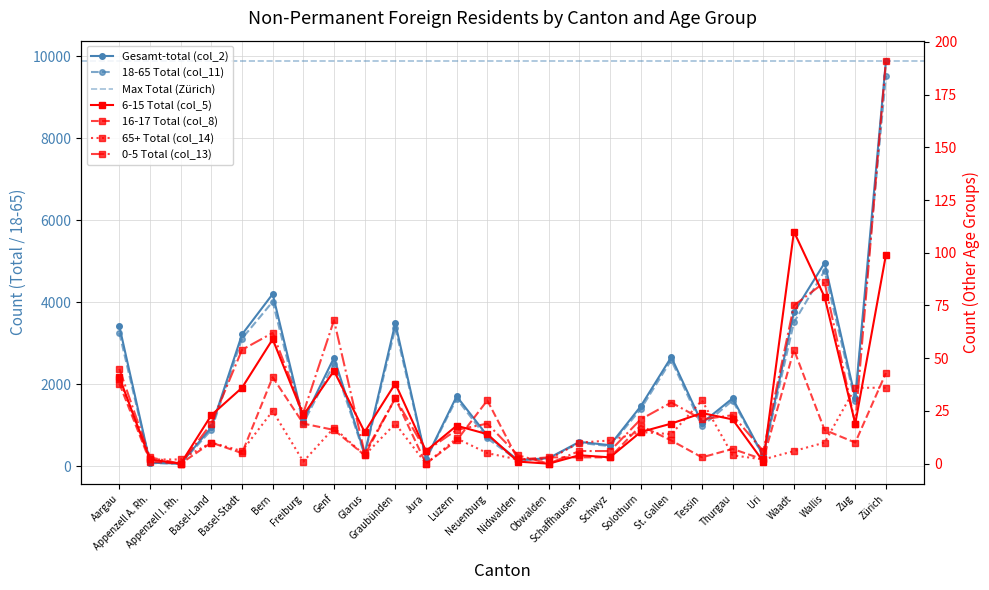

The value of 18-65 Total (col_11) at Genf is 1242. True or false?

False